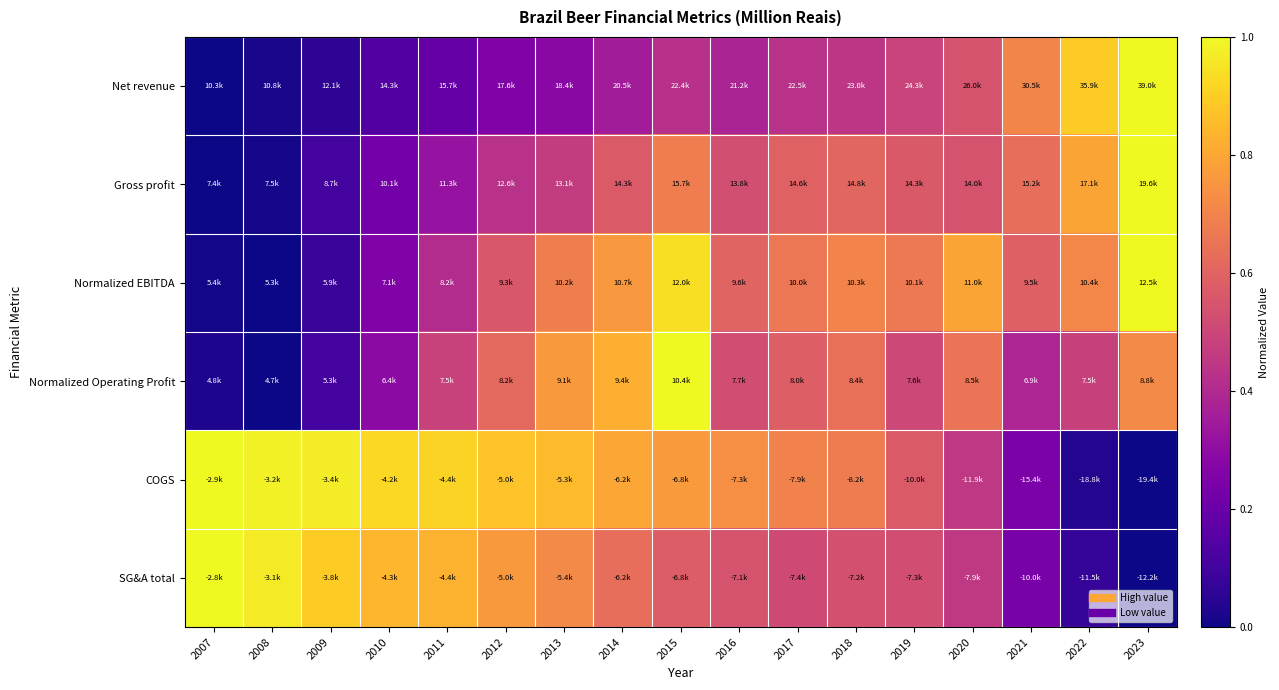

Between 2016 and 2021, which is larger?

2021